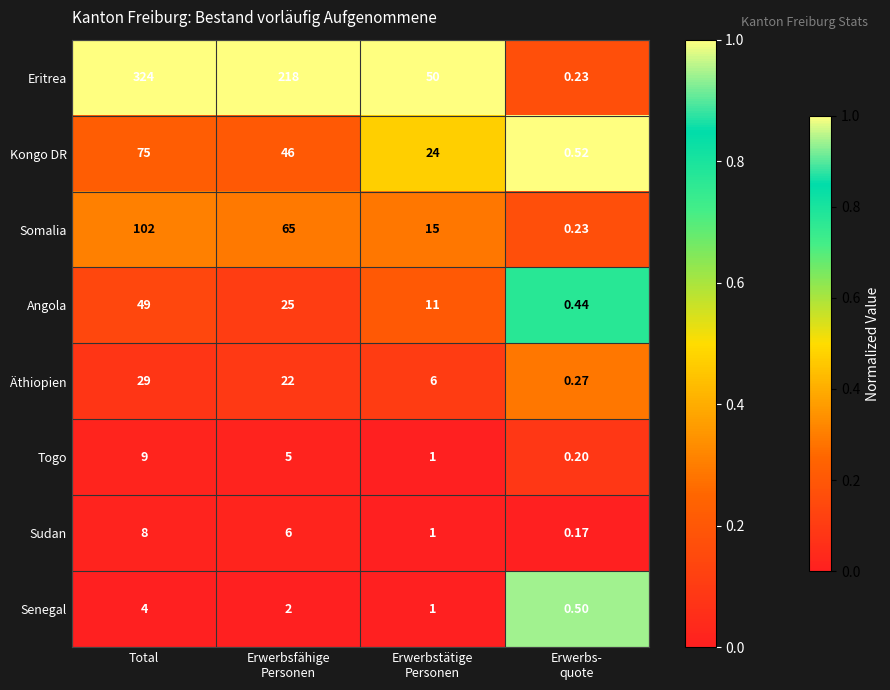

Rank the series by their maximum value, from highest to lowest.

Eritrea, Somalia, Kongo DR, Angola, Äthiopien, Togo, Sudan, Senegal